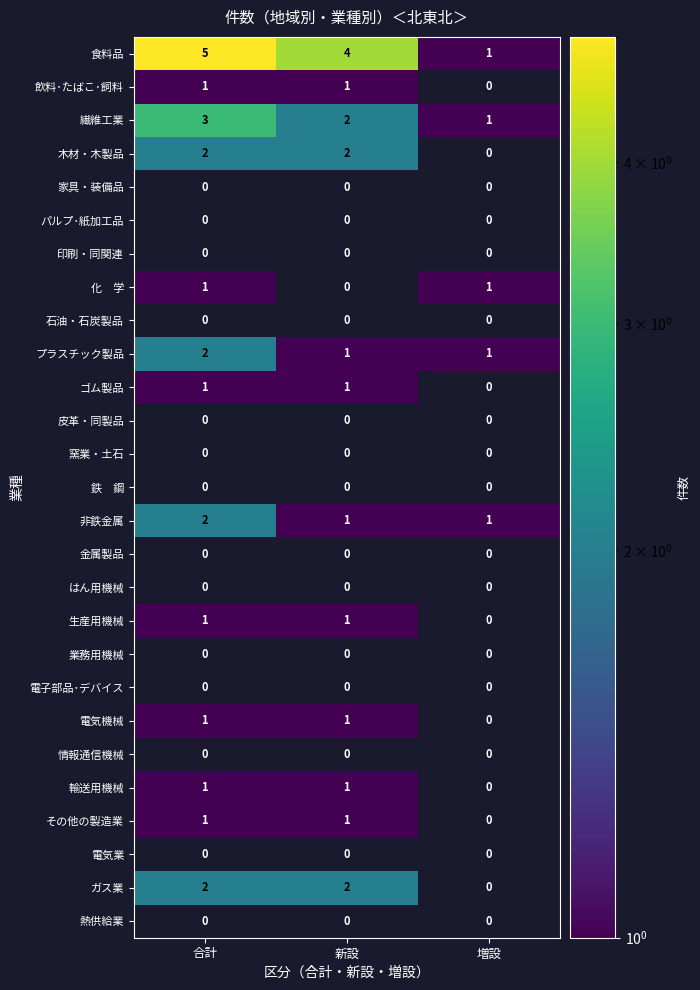

Which category has the highest value in the プラスチック製品 series?

合計